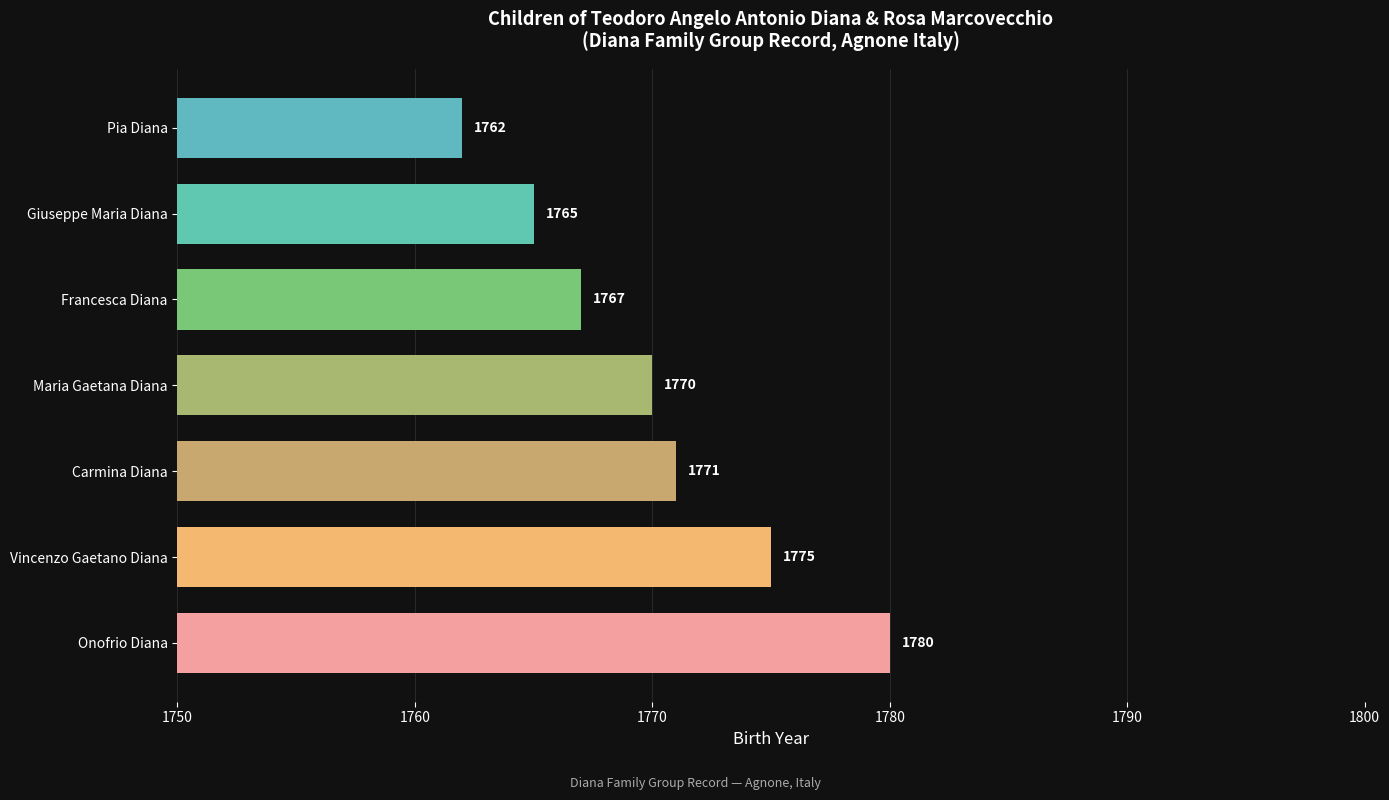

What is the difference between the maximum and minimum values?

18